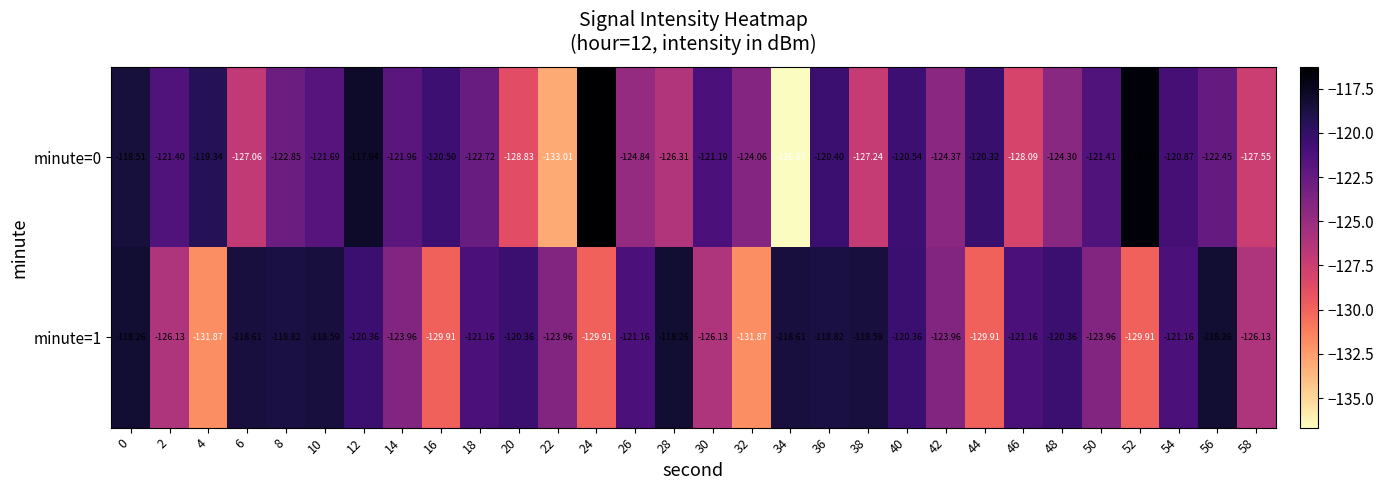

Is the value of minute=0 at 46 greater than the value of minute=1 at 0?

No